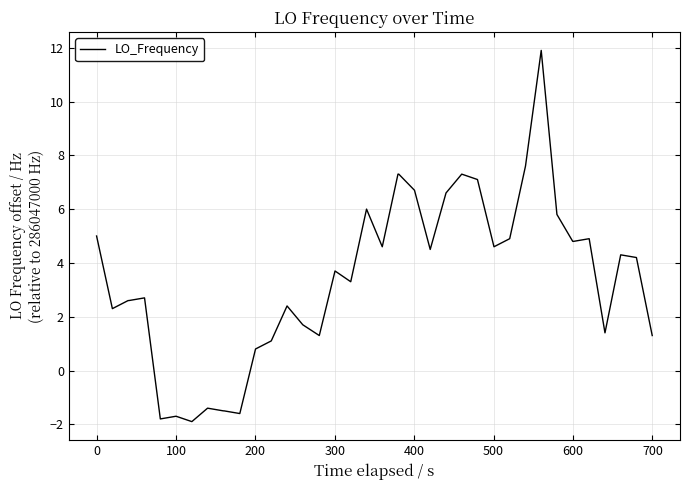

What is the greatest value displayed?

11.9